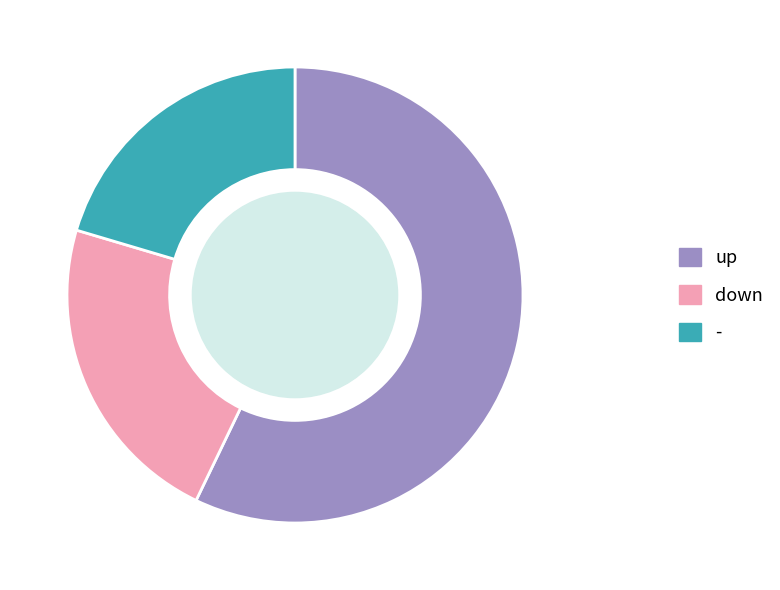

Which slice is the smallest?

-